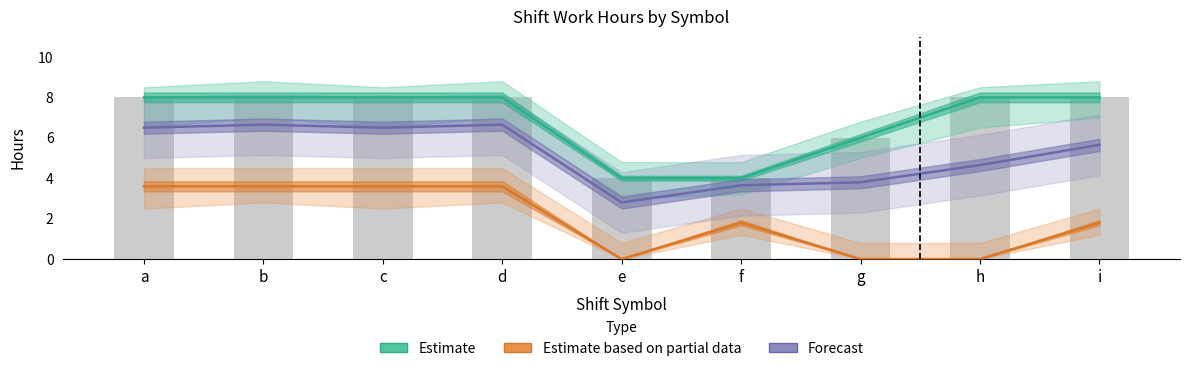

What is the difference between the maximum and second lowest values in the Forecast (composite) series?

3.0